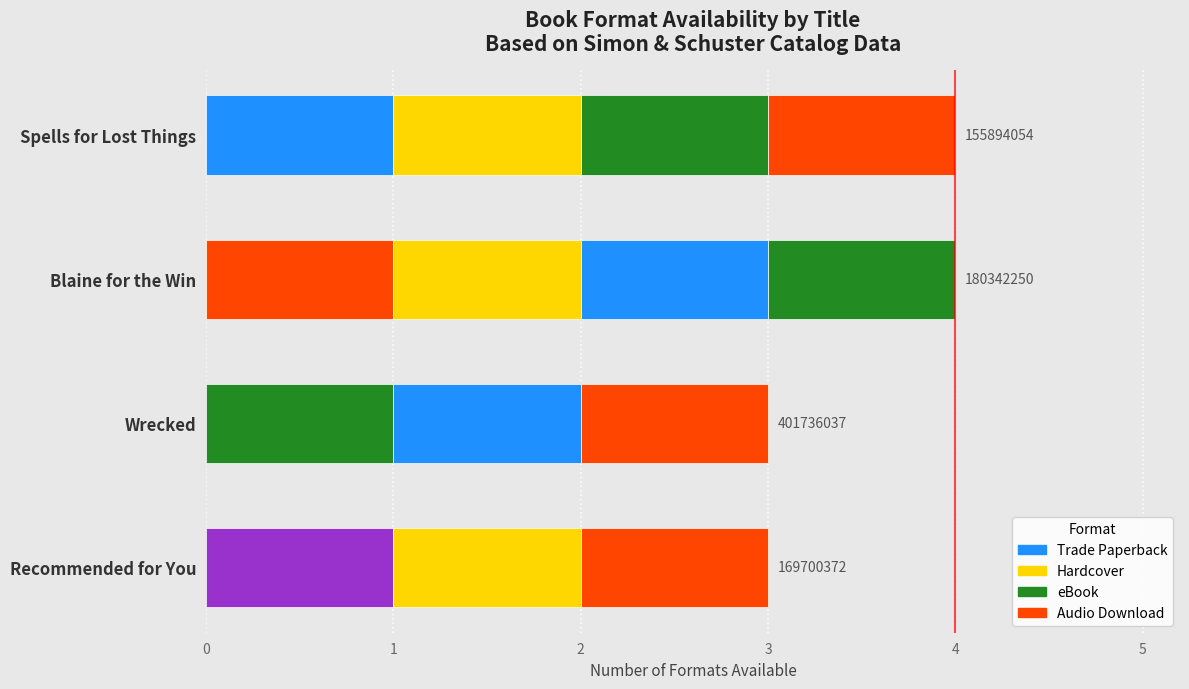

What is the highest value of the Hardcover series?

1